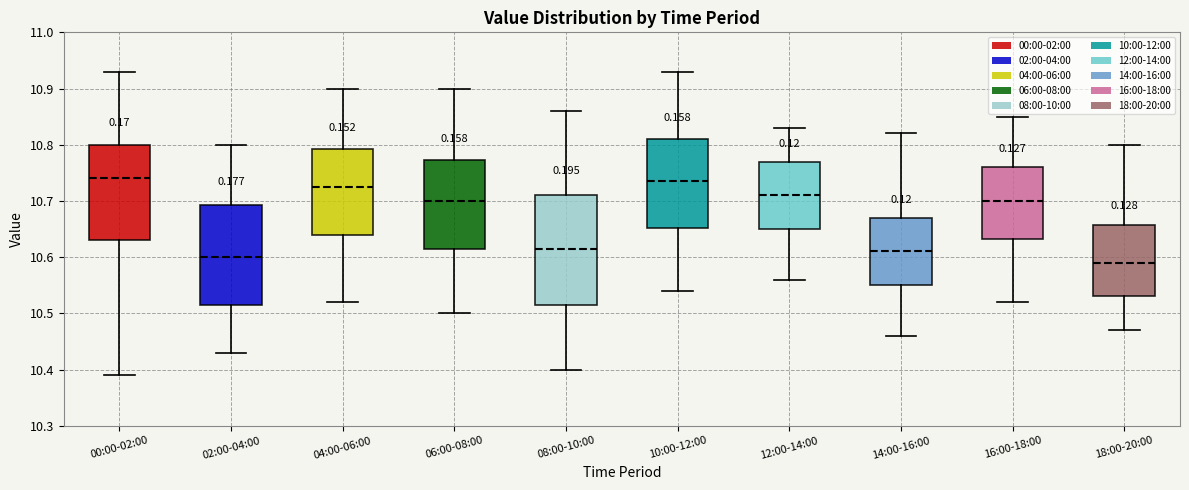

Where is the lower edge of the box for 14:00-16:00 on the y-axis? The values are not printed on the chart, so give them approximately, as read against the axis.

10.55